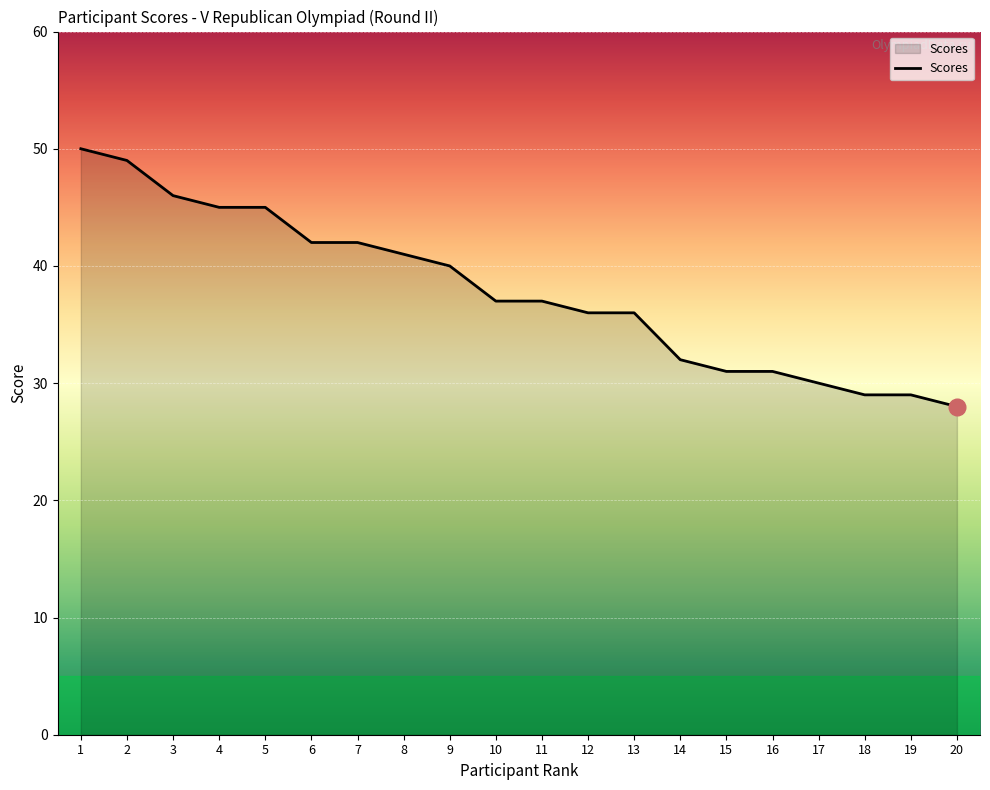

What is the ratio of the value at 12 to the value at 1?

0.7